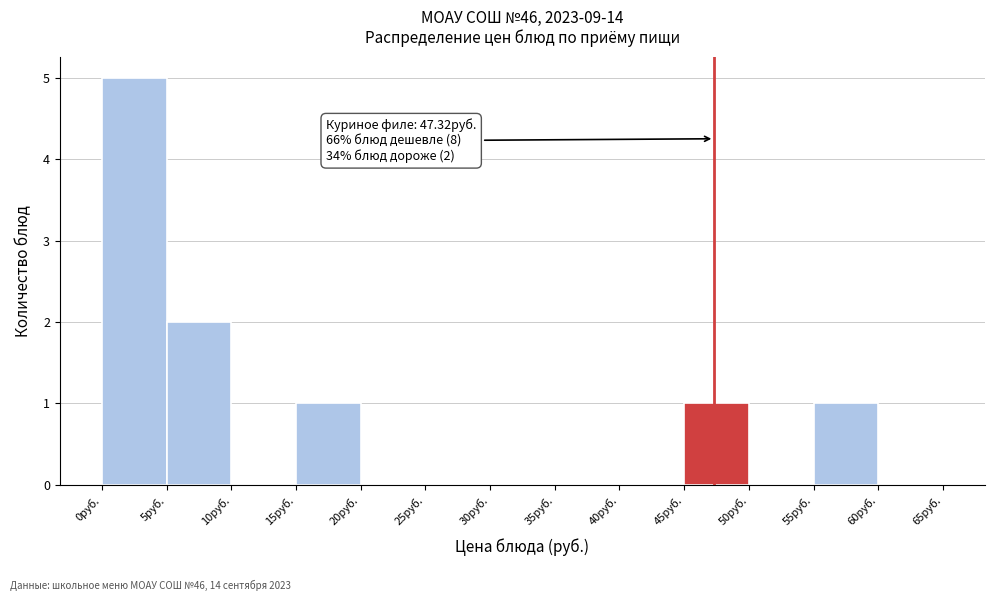

Over which range of the x-axis is the bar tallest?

0 to 5